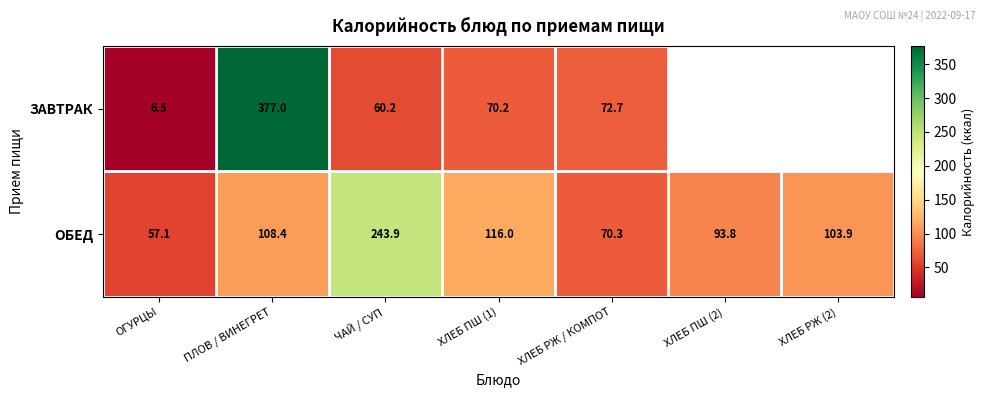

Is the value of ОБЕД at ПЛОВ / ВИНЕГРЕТ greater than the value of ЗАВТРАК at ПЛОВ / ВИНЕГРЕТ?

No